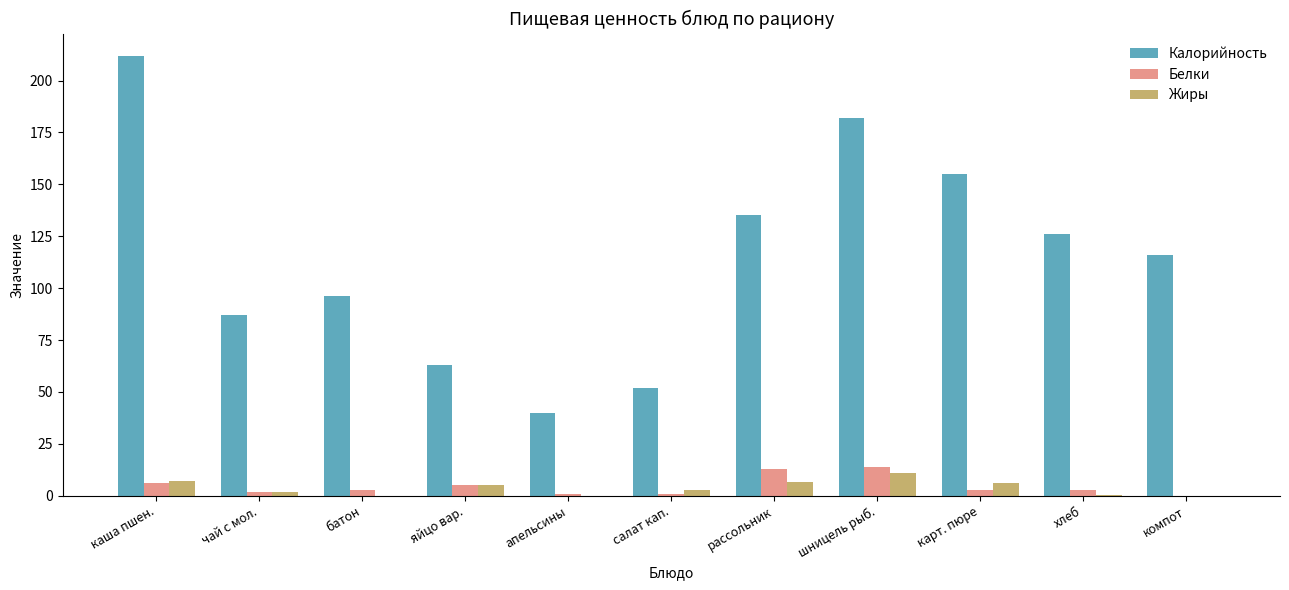

What is the total value across all series at хлеб?

129.4